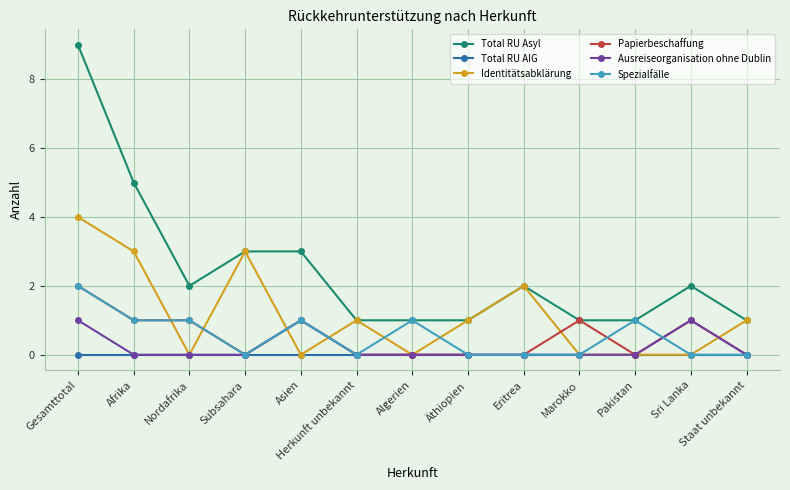

True or false: Total RU Asyl and Ausreiseorganisation ohne Dublin cross at least once.

False